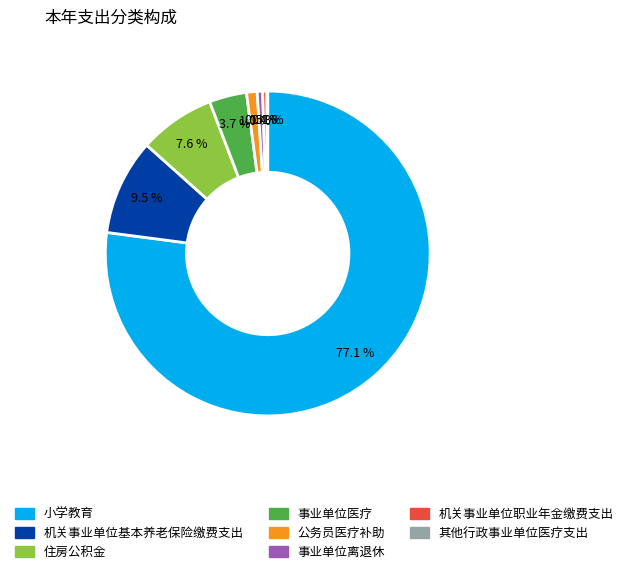

What is the majority slice?

小学教育